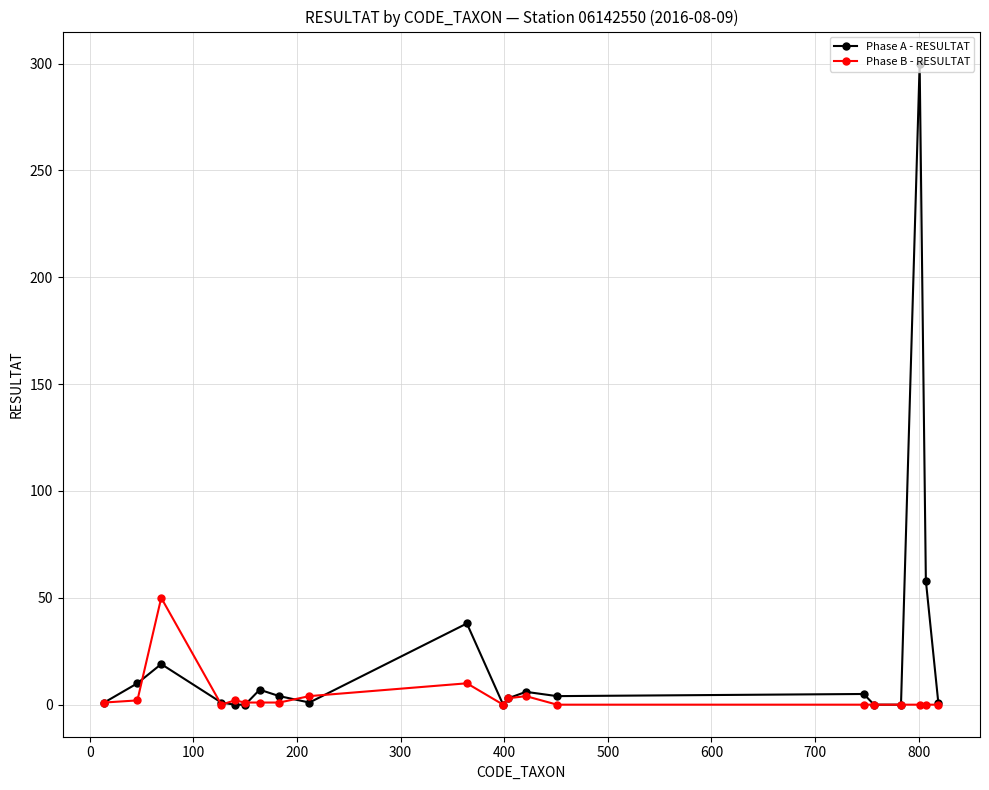

Rank the series by their maximum value, from highest to lowest.

Phase A - RESULTAT, Phase B - RESULTAT